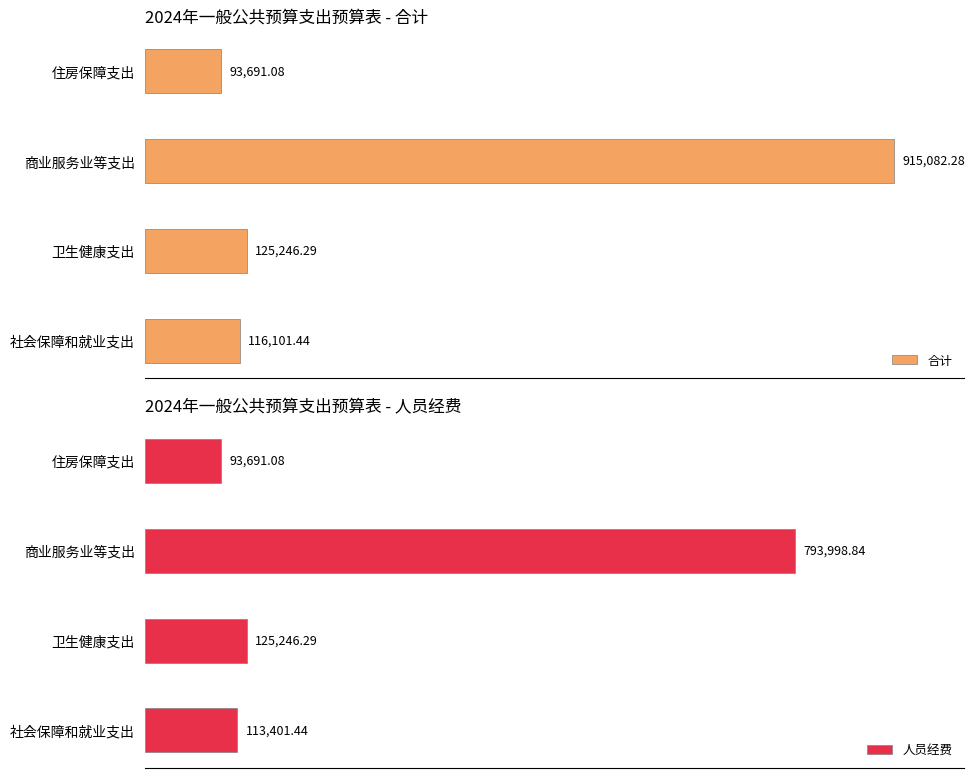

The value of 合计 at 社会保障和就业支出 is 116101.4. True or false?

True